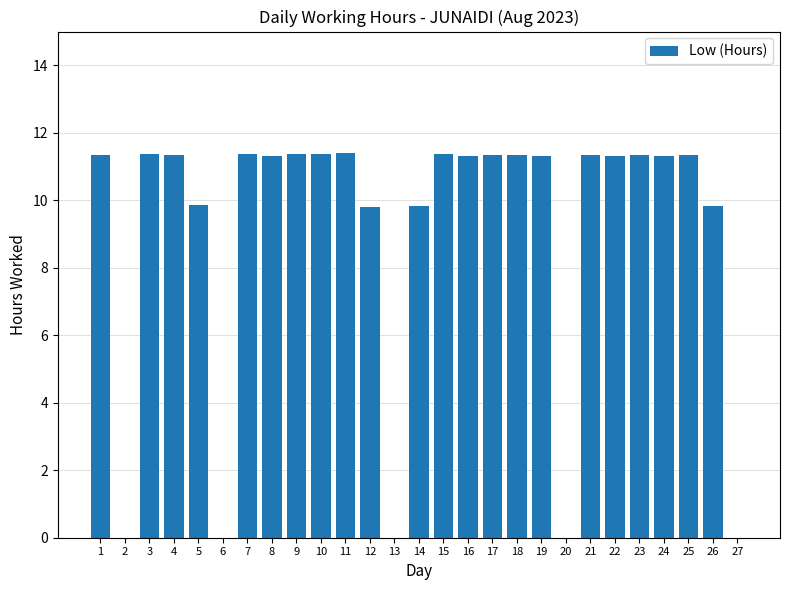

What is the ratio of the value at 8 to the value at 7?

1.0